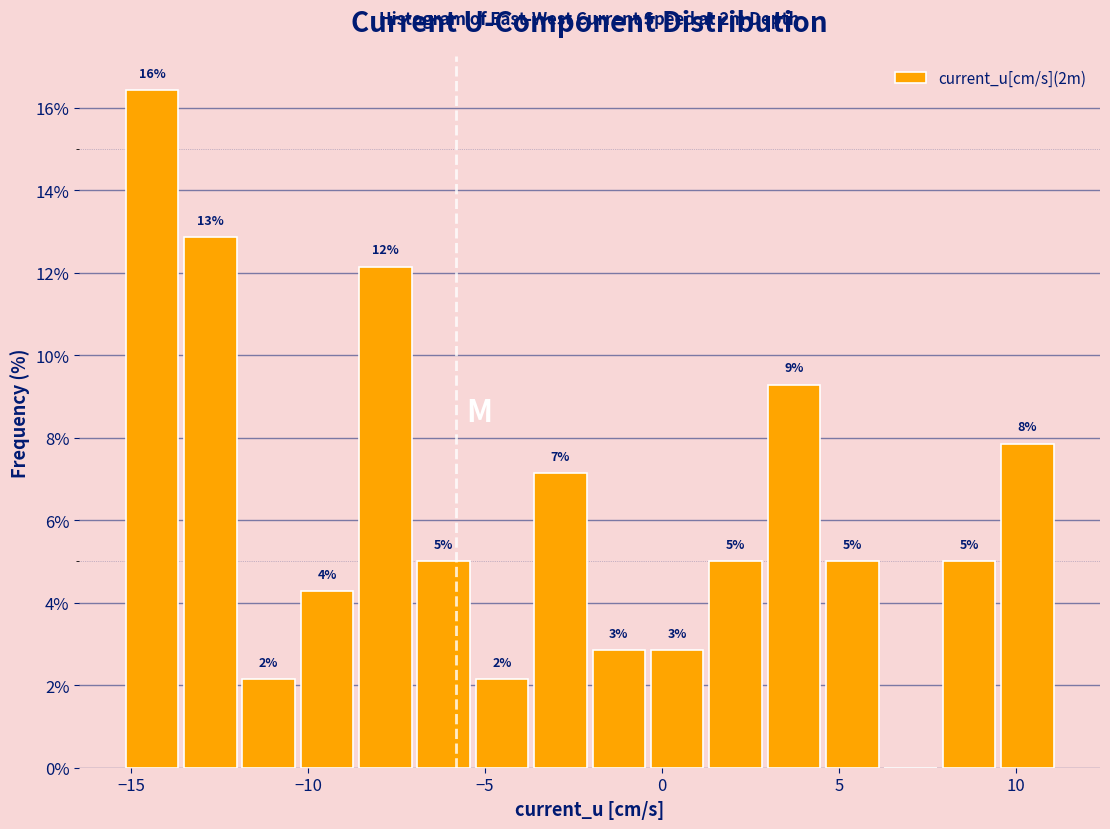

Read against the x-axis, roughly where is the centre of the tallest bar?

-14.5